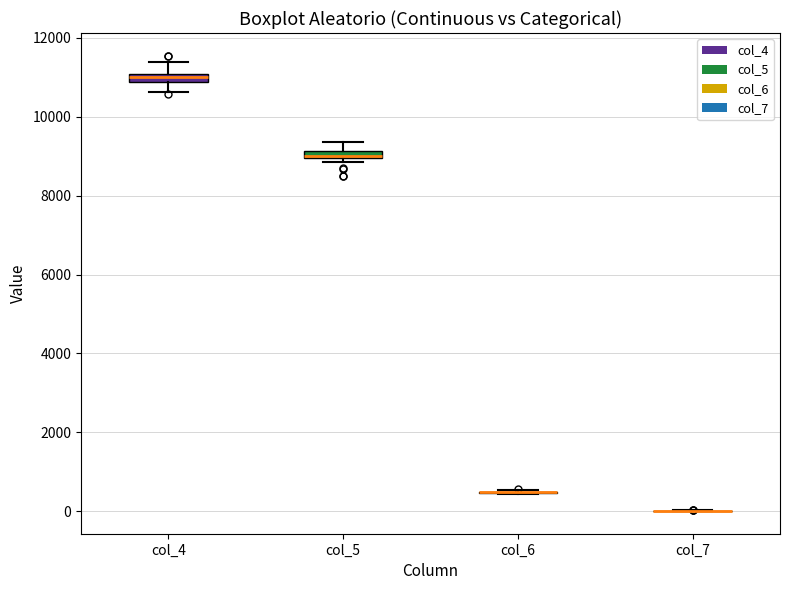

Where is the lower edge of the box for col_4 on the y-axis? The values are not printed on the chart, so give them approximately, as read against the axis.

10800